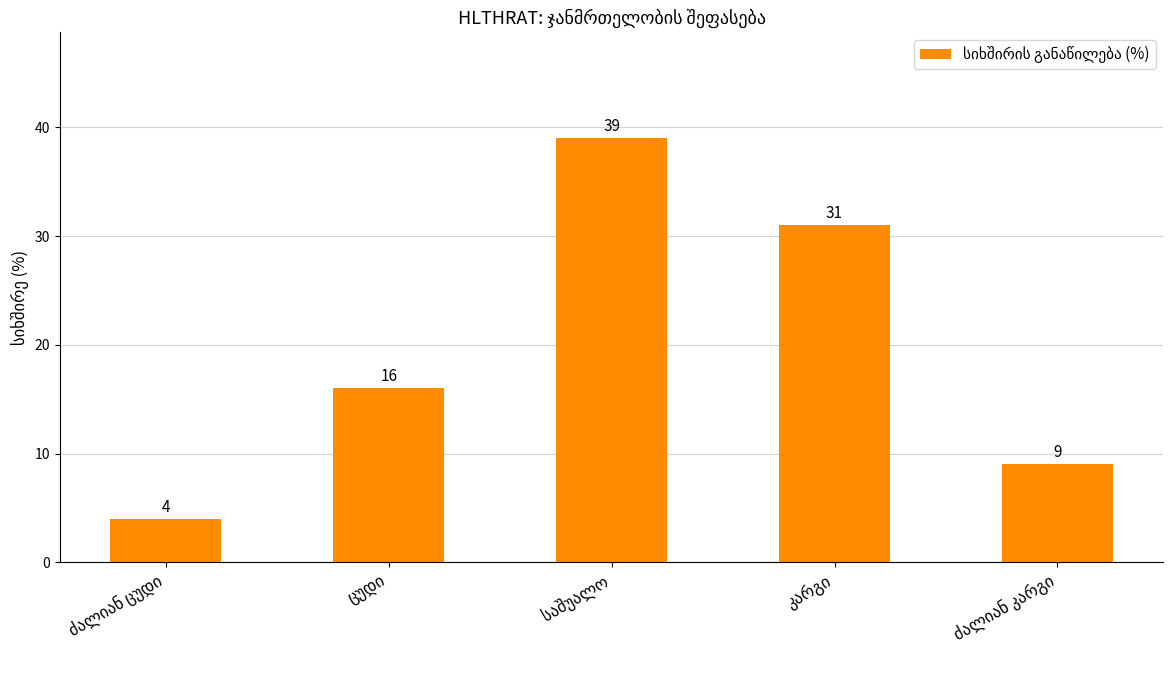

Count the number of categories in the chart.

5